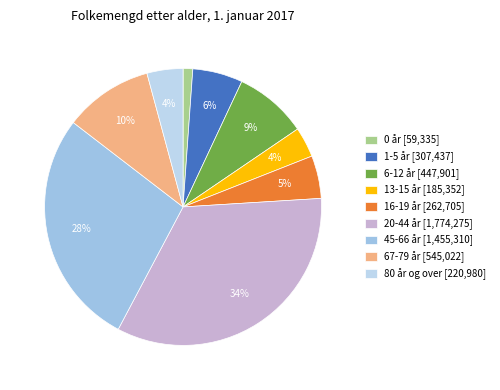

To the nearest percent, what is the average slice percentage?

11%